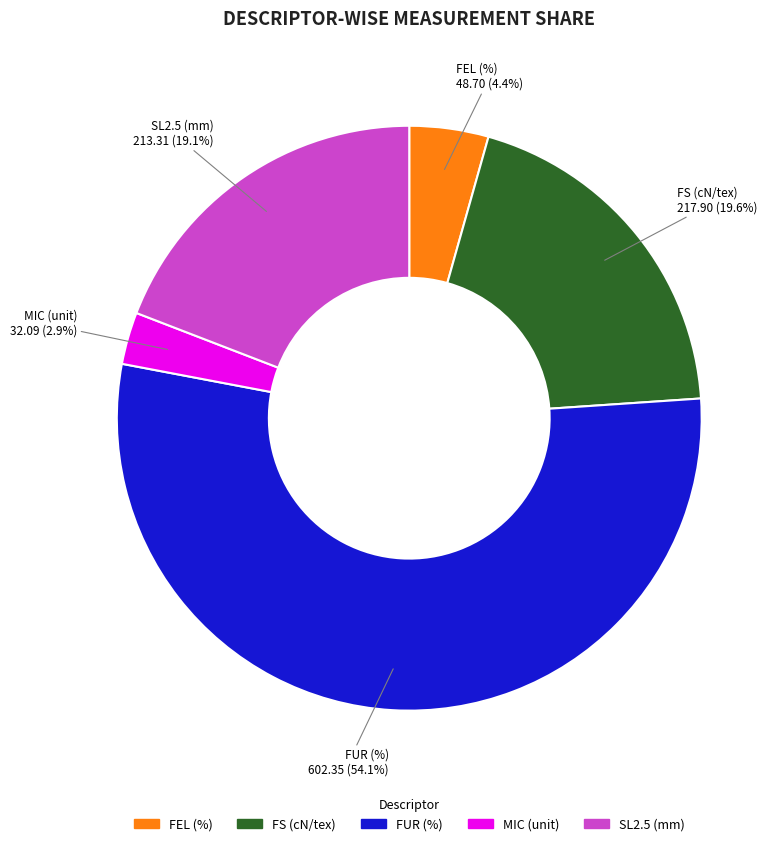

True or false: MIC (unit) accounts for 20% of the total.

False